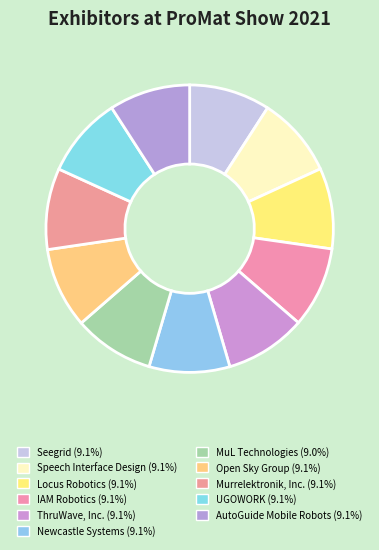

To the nearest percent, what percentage of the pie is UGOWORK?

9%